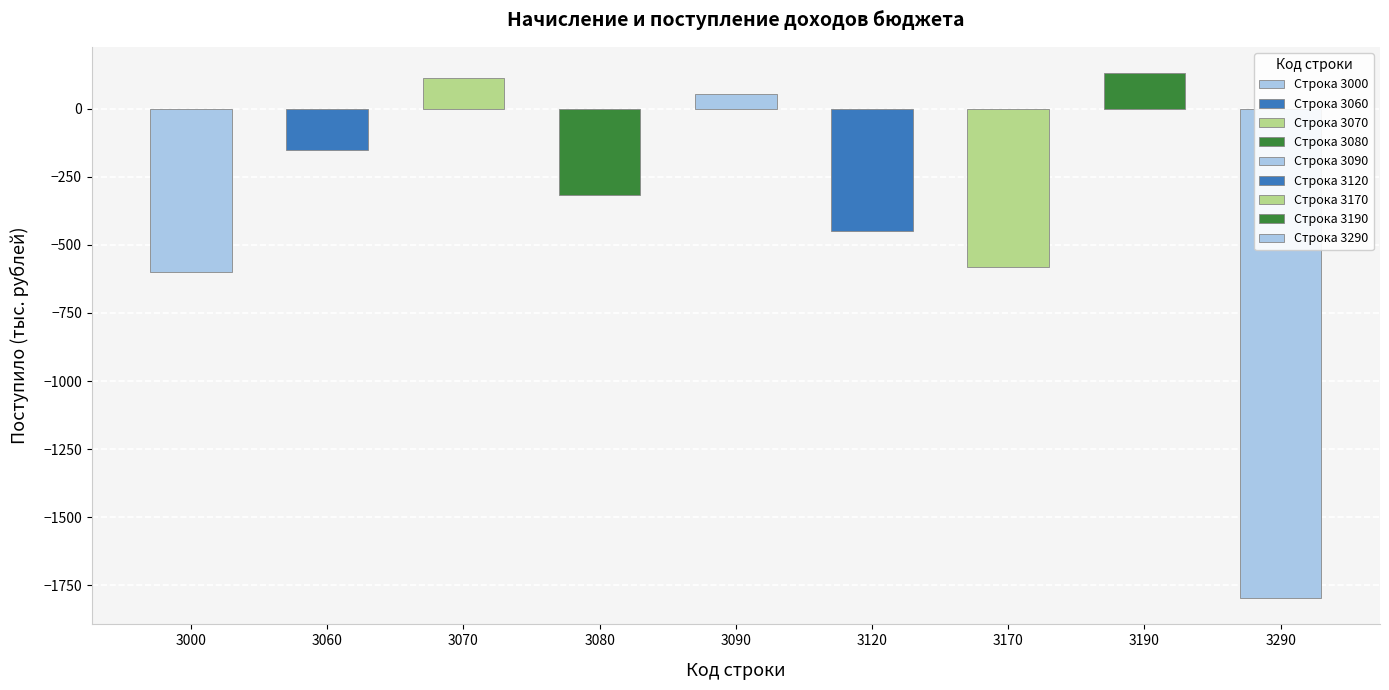

List the labels in order of value, smallest first.

3290, 3000, 3170, 3120, 3080, 3060, 3090, 3070, 3190